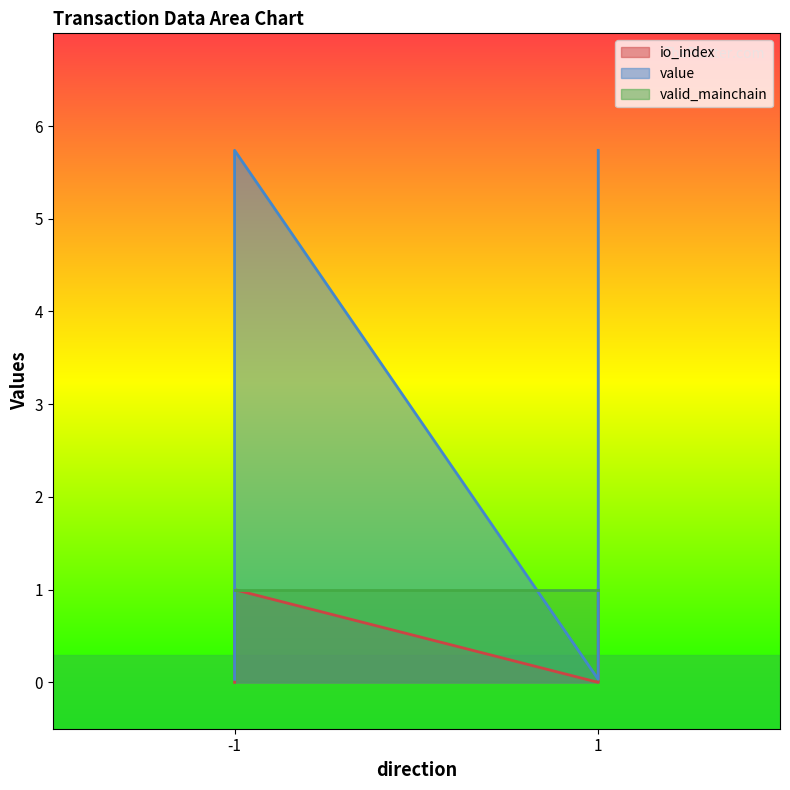

Which has a higher value, -1 or 1?

-1